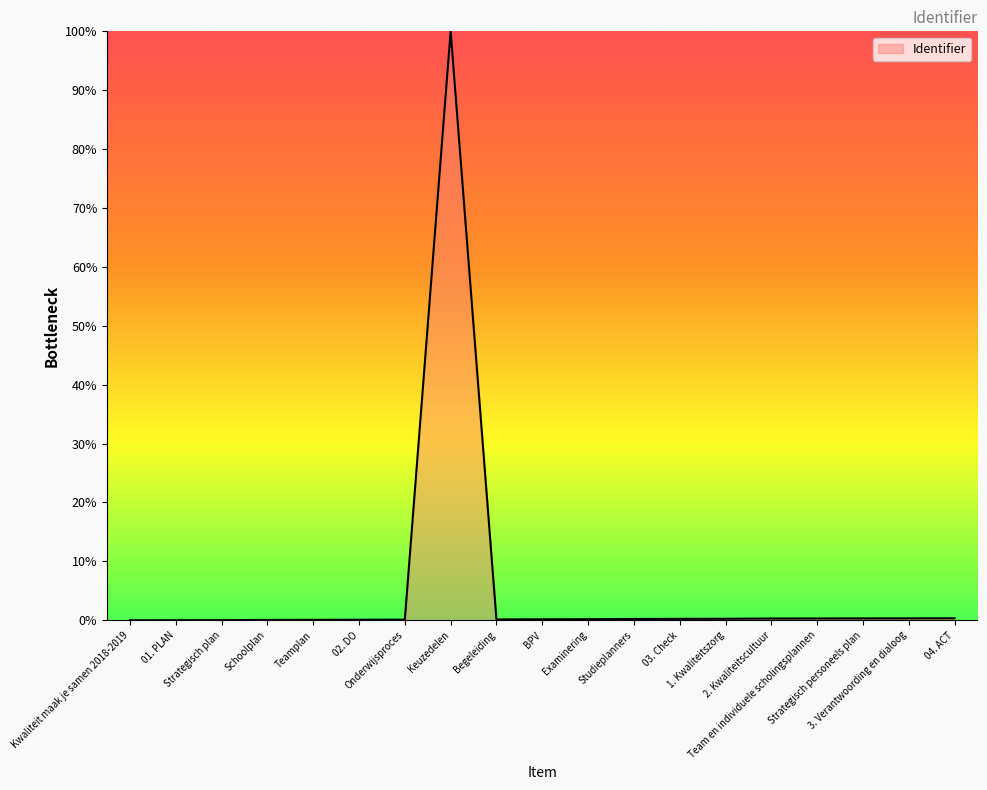

What is the difference between the second highest and minimum values?

0.3